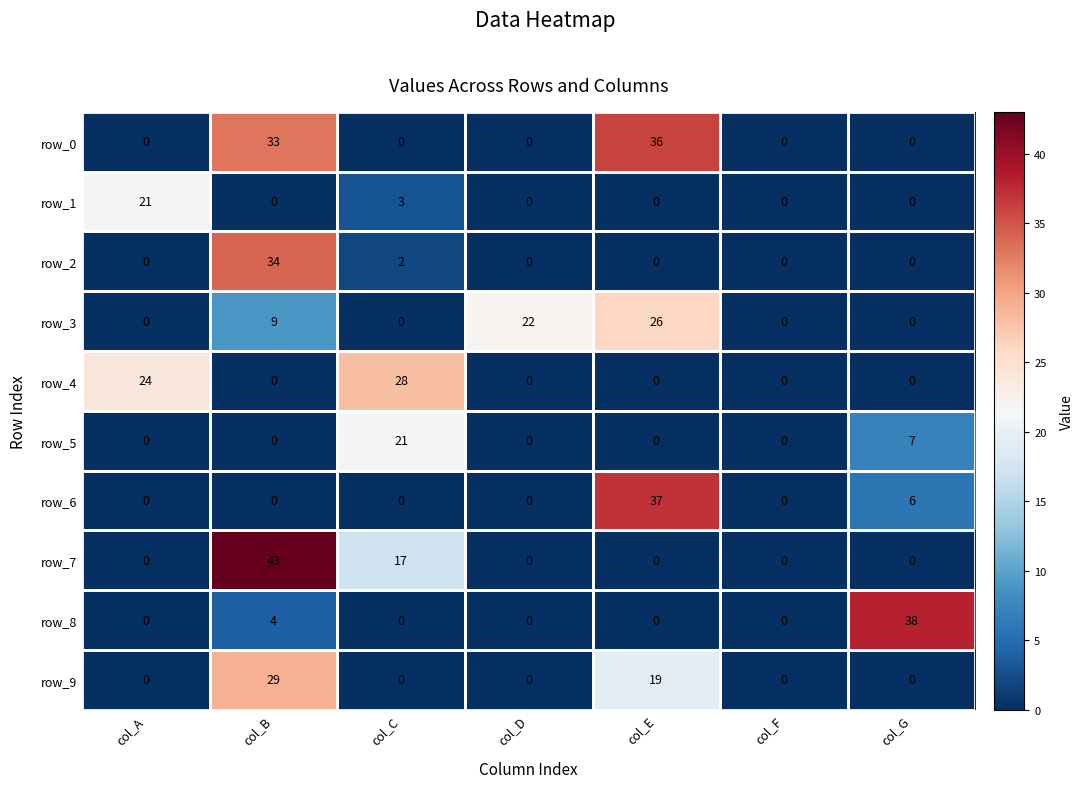

What is the maximum value for row_3?

26